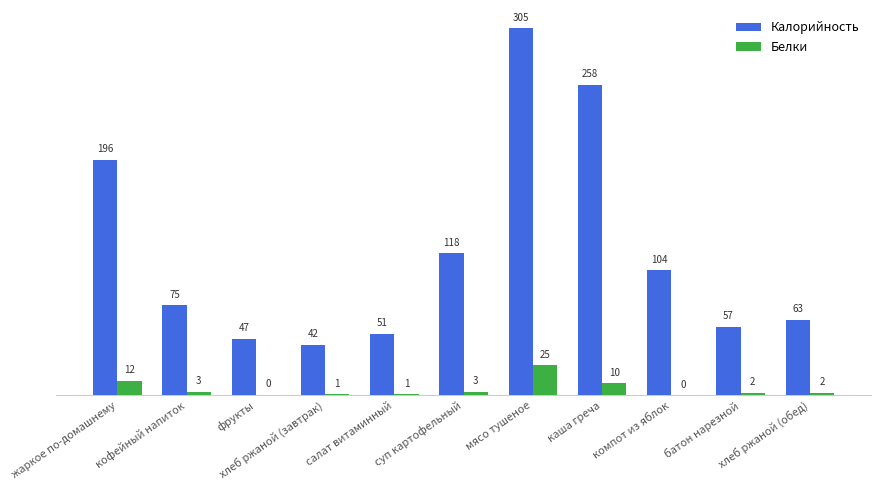

At which label does Калорийность first exceed 74?

жаркое по-домашнему